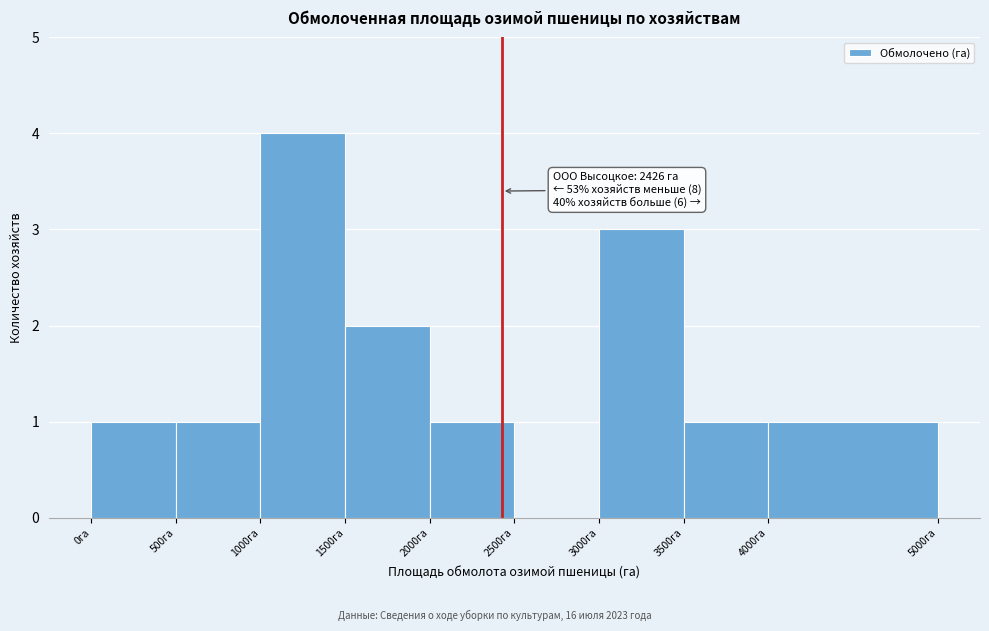

Which range on the x-axis has the tallest bar?

1000 to 1500